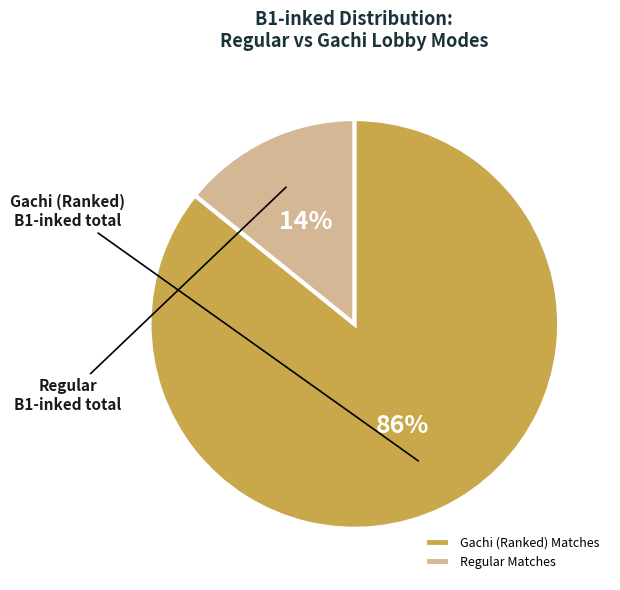

Count the number of slices in the pie.

2